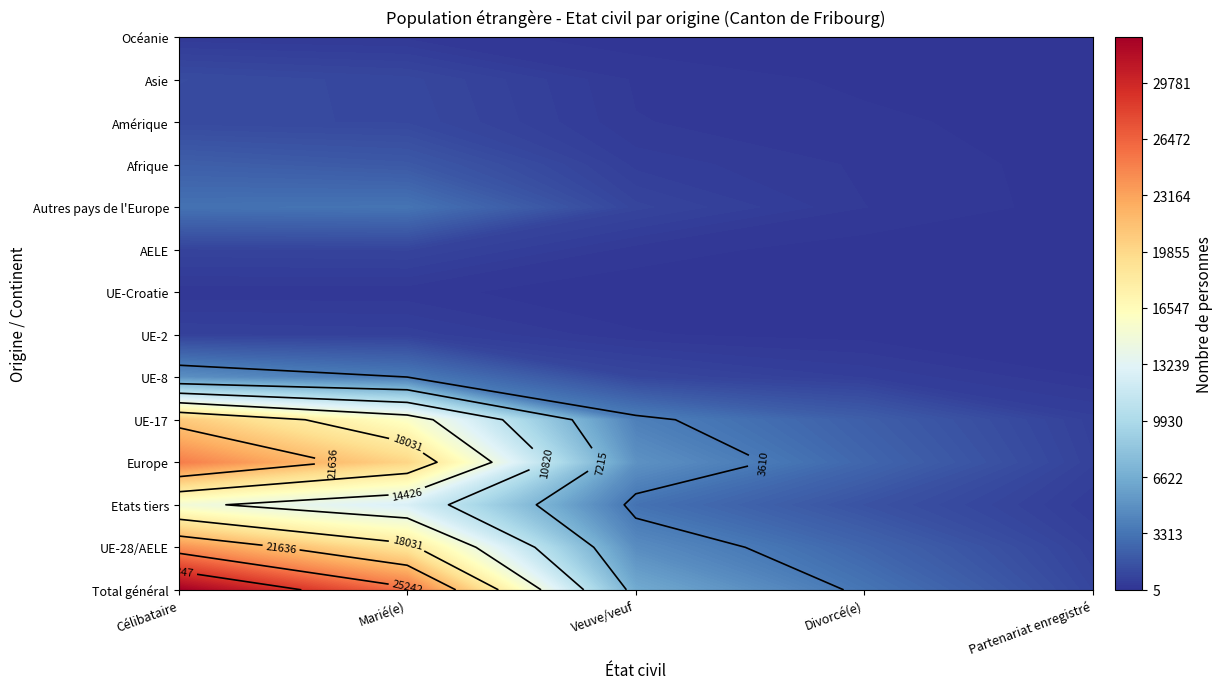

Which has a higher value, Total général or Amérique?

Total général